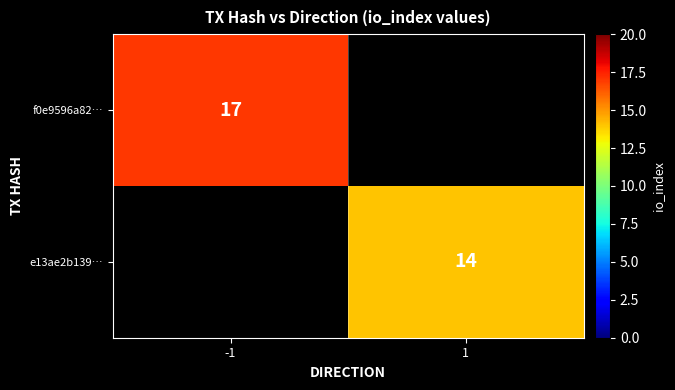

How many data points does each series have?

2